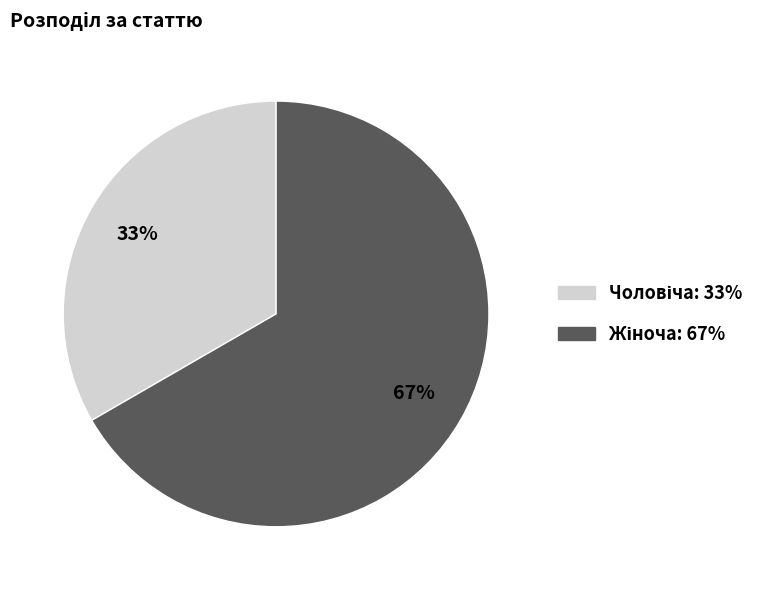

Is there any slice that represents more than half of the pie?

Yes